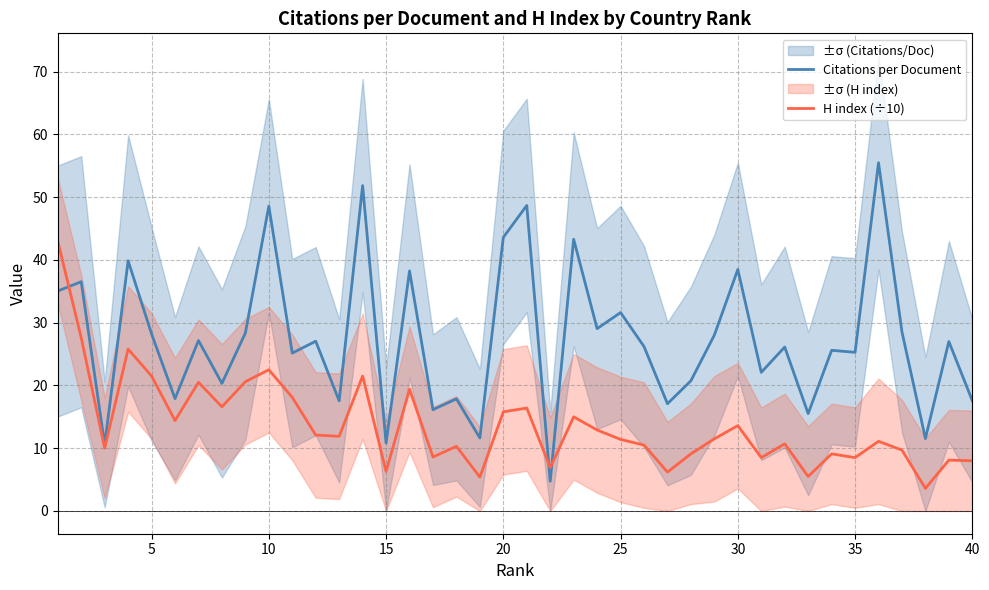

True or false: H index (÷10) and Citations per Document cross at least once.

True